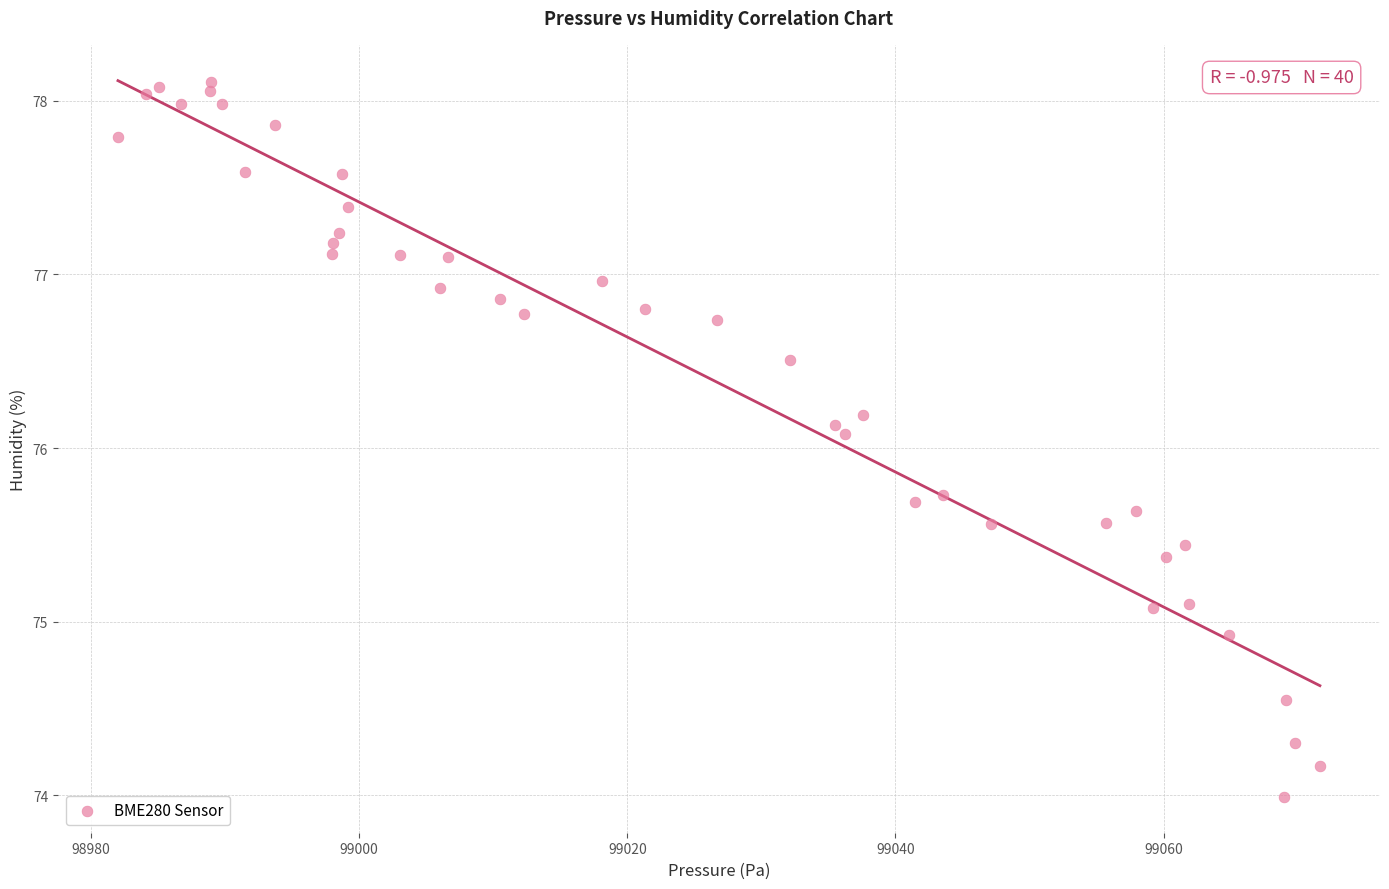

What Y value in the scatter plot is closest to 76?

76.1